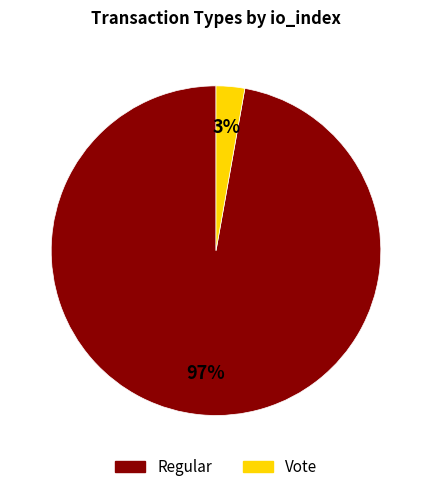

How many slices are in this pie chart?

2